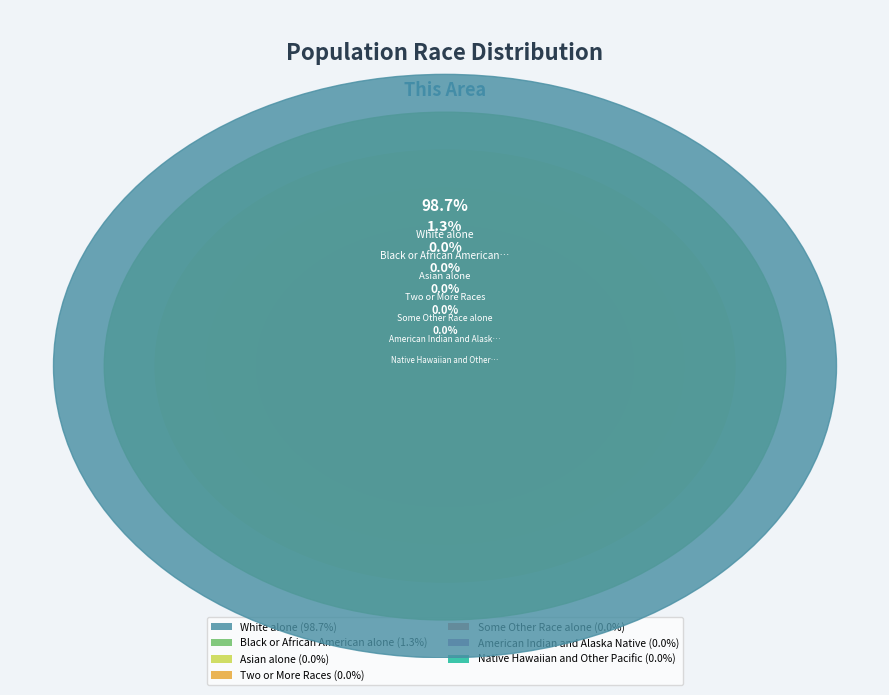

How much of the chart is everything except American Indian and Alaska Native?

100.0%